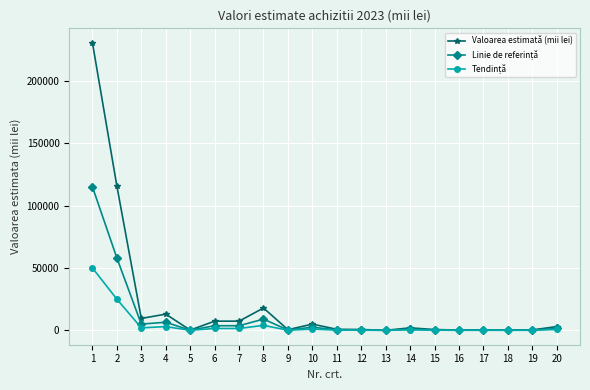

Which series has the widest spread of values?

Valoarea estimată (mii lei)